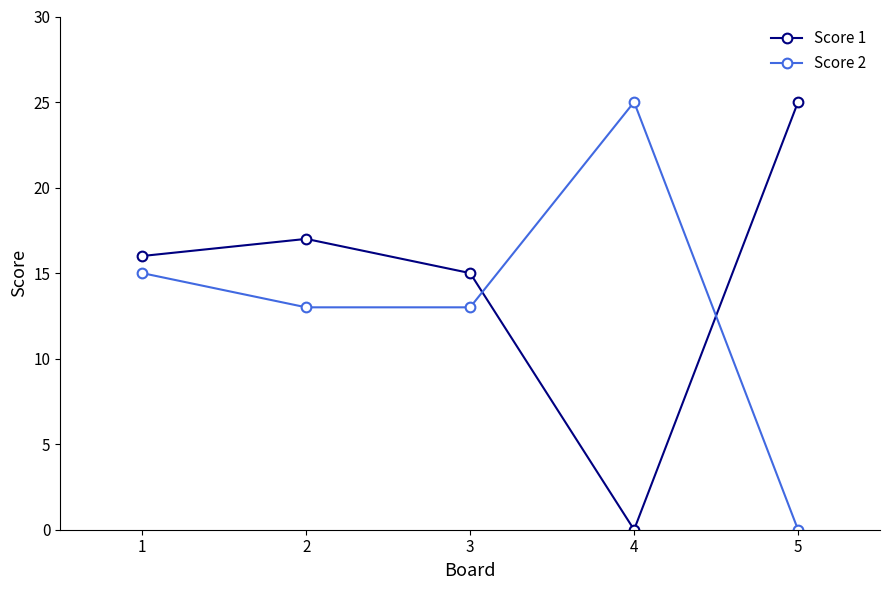

What is the difference between the Score 2 values at 3 and 5?

13